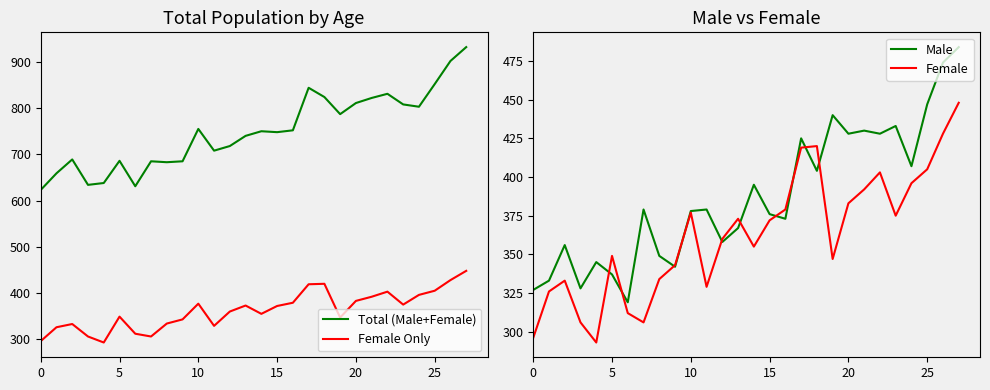

What is the label of the 12th point from the right?

16